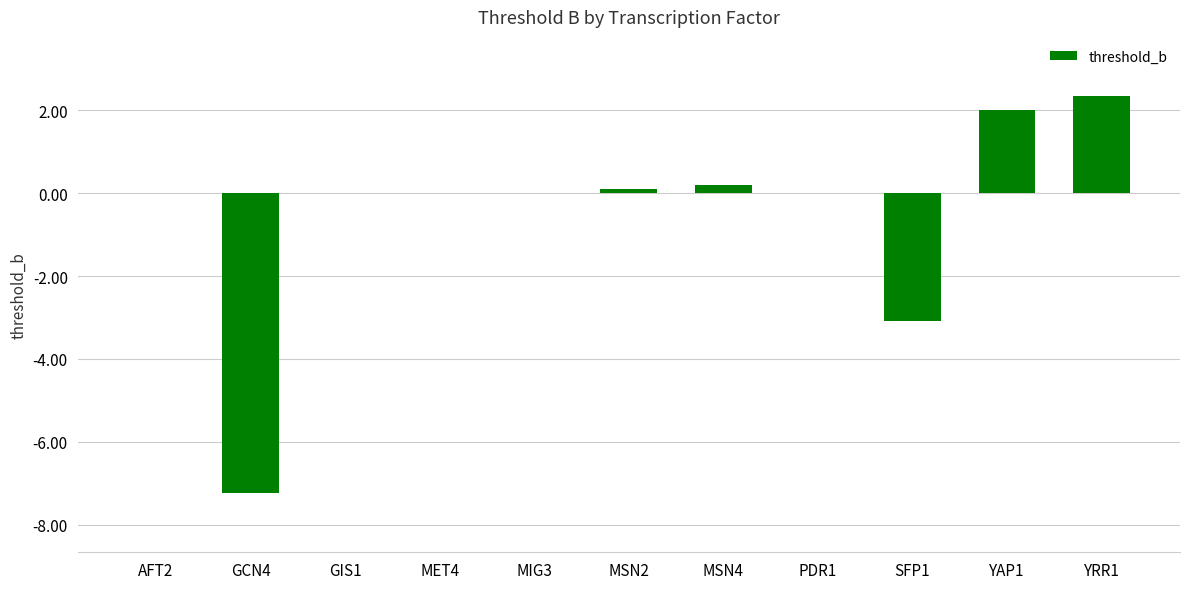

Count the number of categories in the chart.

11